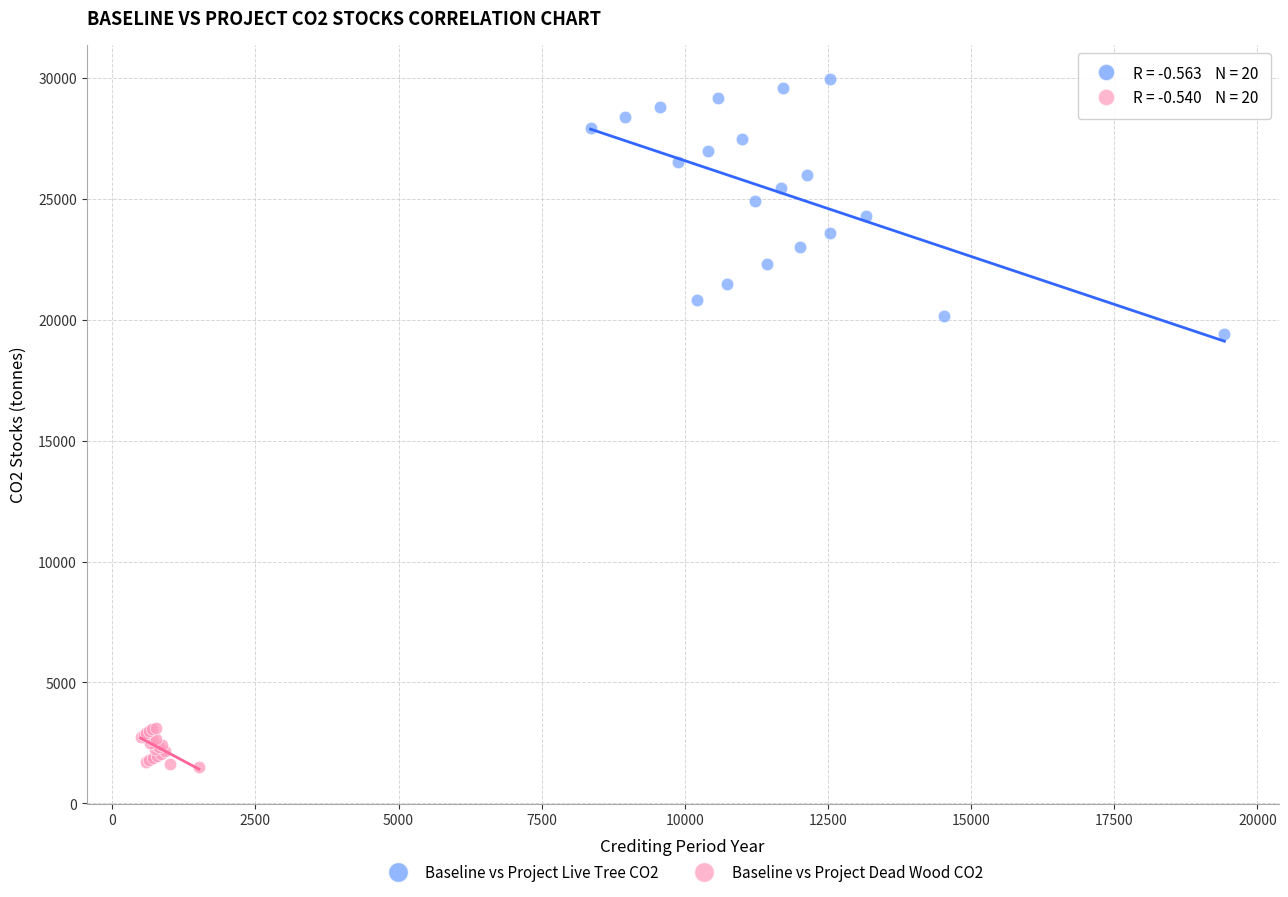

Which series has the largest Y range (max minus min)?

Baseline vs Project Live Tree CO2